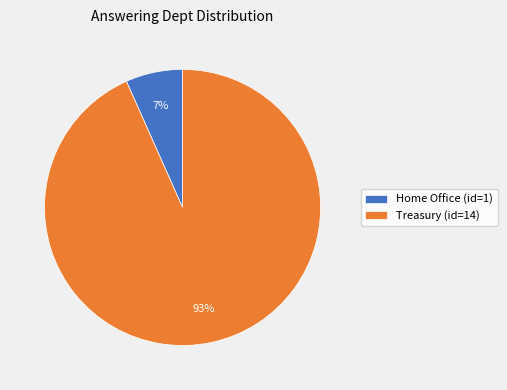

True or false: Treasury (id=14) accounts for 99% of the total.

False